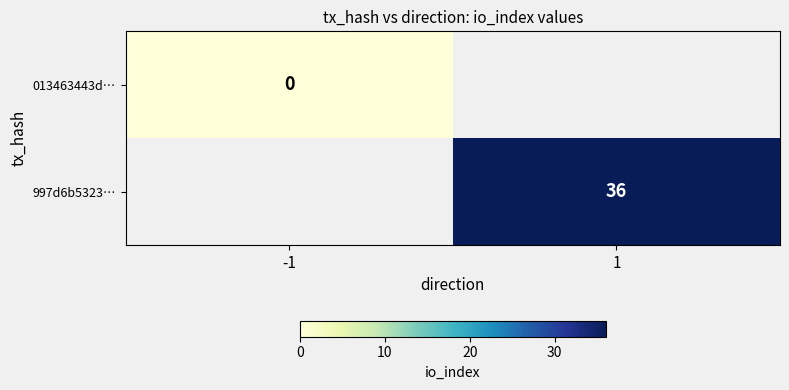

Is the value of 013463443d… at -1 greater than the value of 997d6b5323… at 1?

No